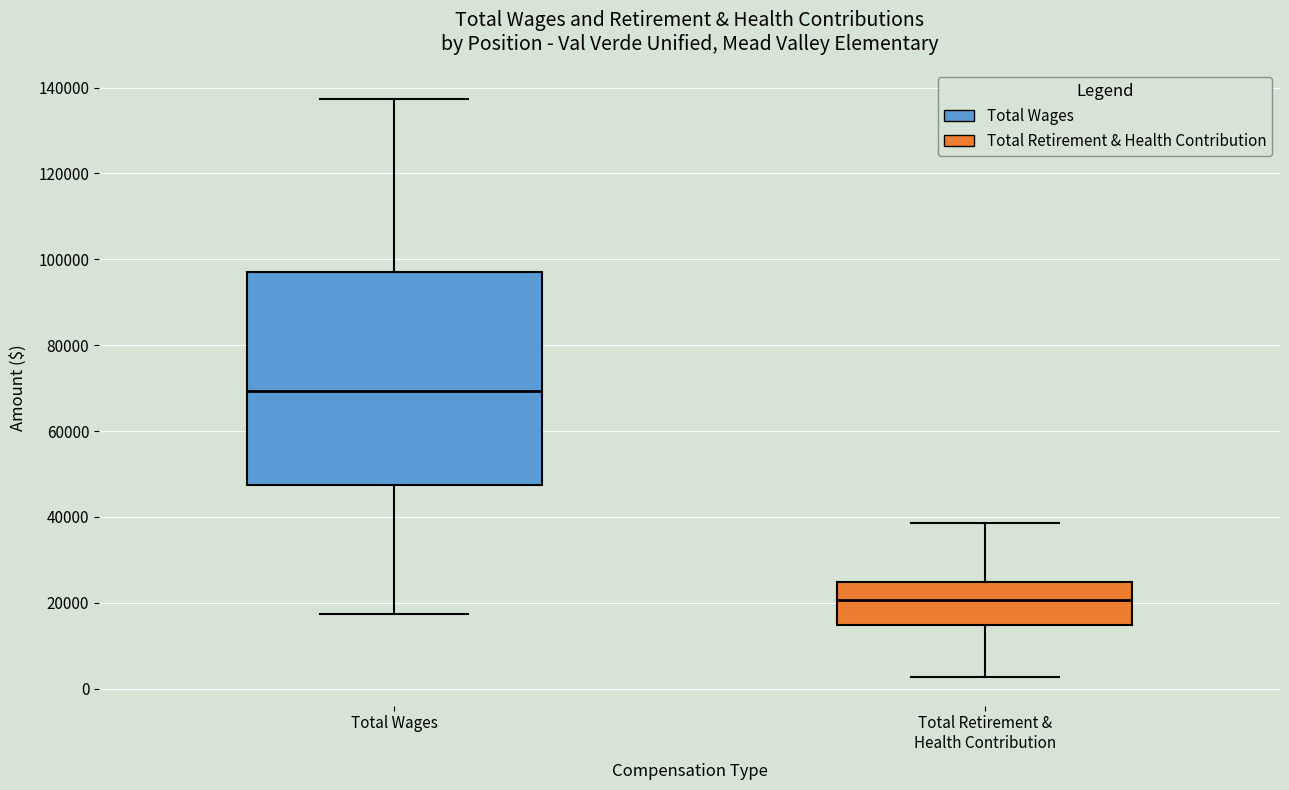

Comparing the boxes themselves (not the whiskers), which one is the tallest?

Total Wages